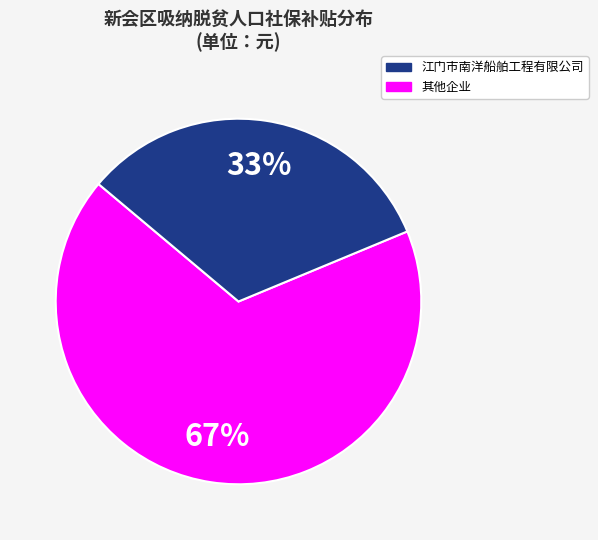

To the nearest percent, what is the average slice percentage?

50%